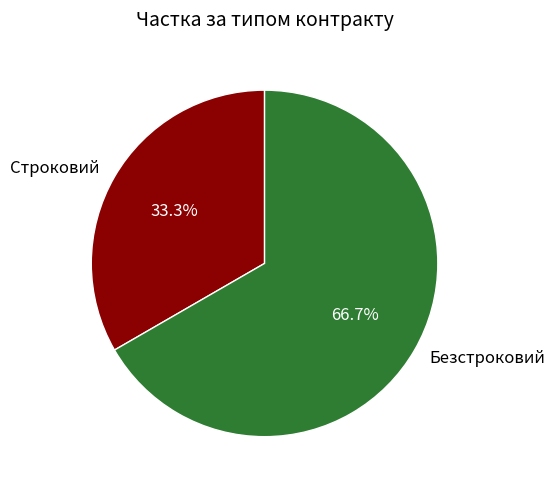

Which category has the smallest portion of the pie?

Строковий